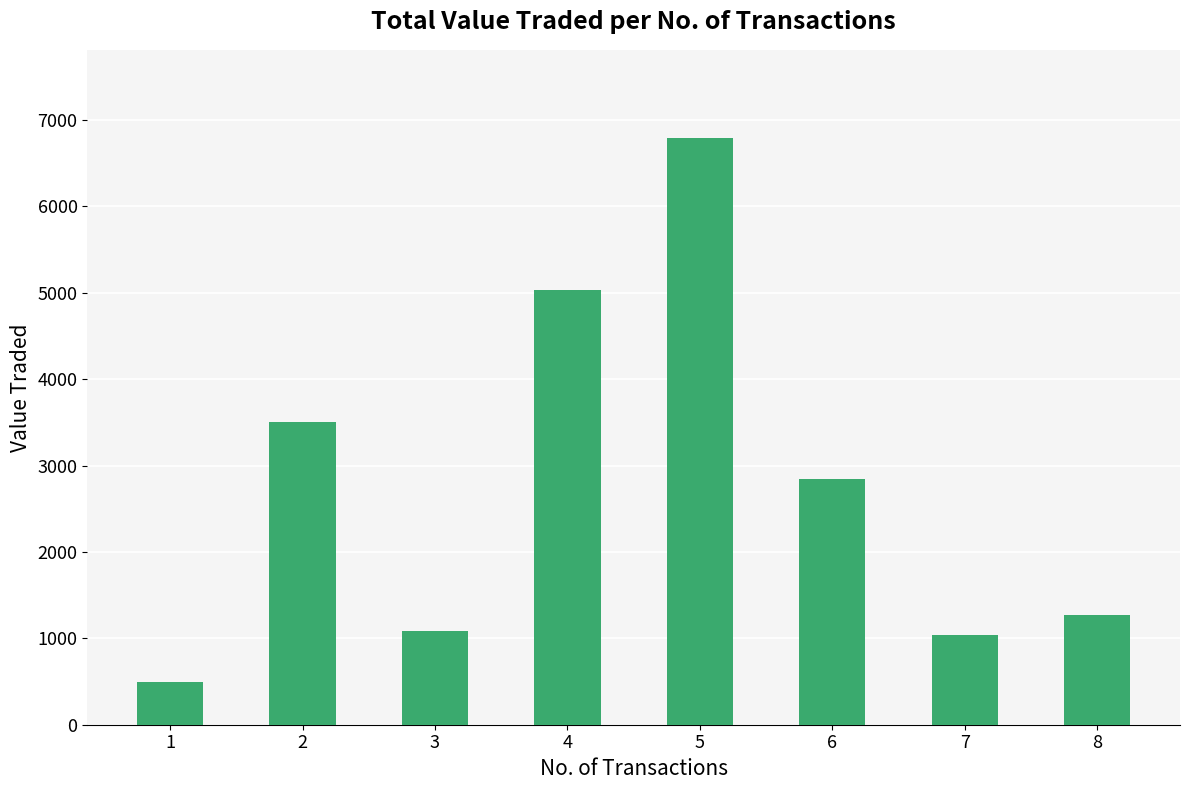

What is the change in value from 6 to 7?

-1800